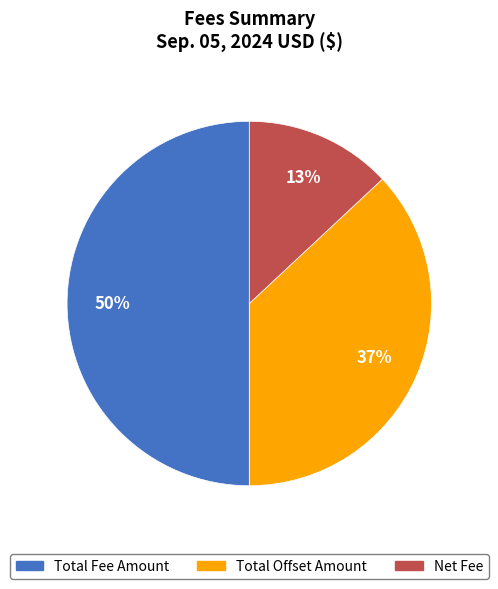

Is it true that Total Offset Amount is 50% of the pie?

False